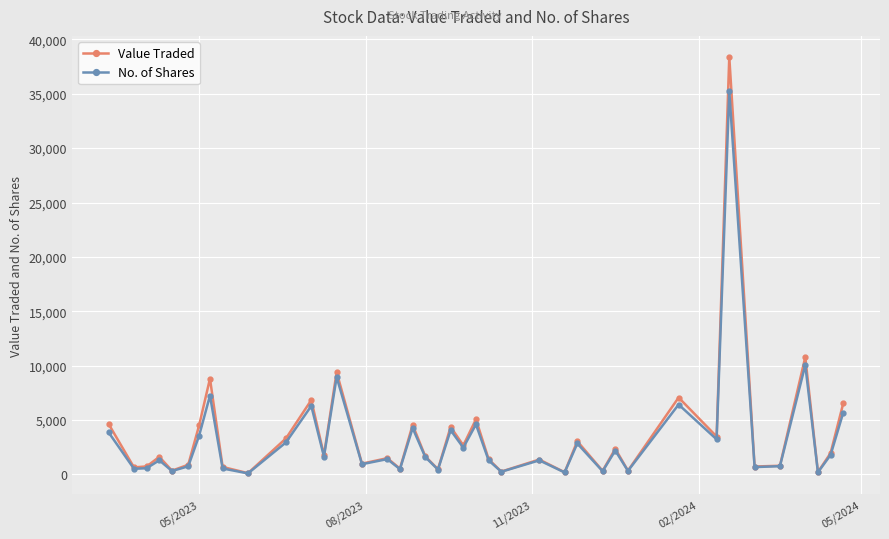

List the series in order of their peak value, lowest first.

No. of Shares, Value Traded